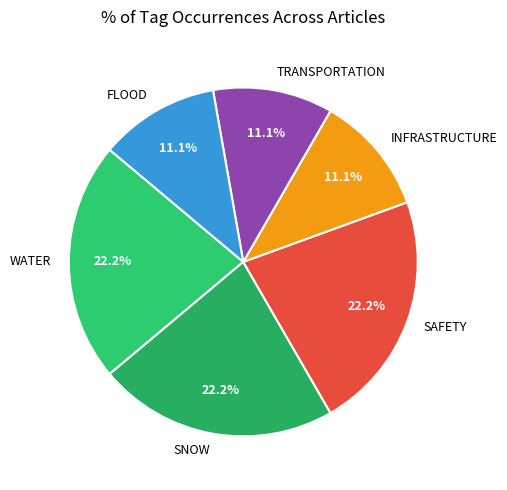

Approximately how many times larger is the value at FLOOD compared to WATER?

0.5